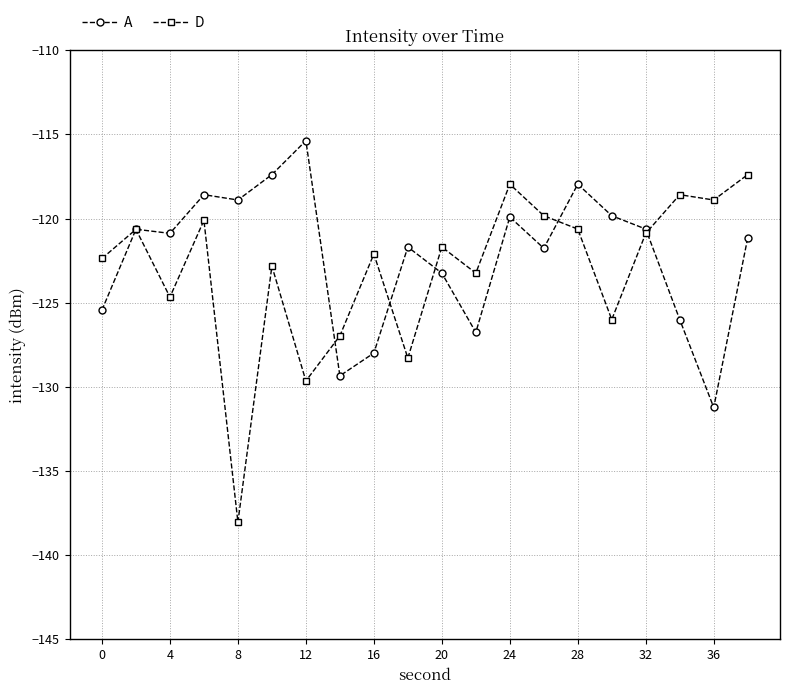

True or false: A has more than 2 interior local peaks.

True